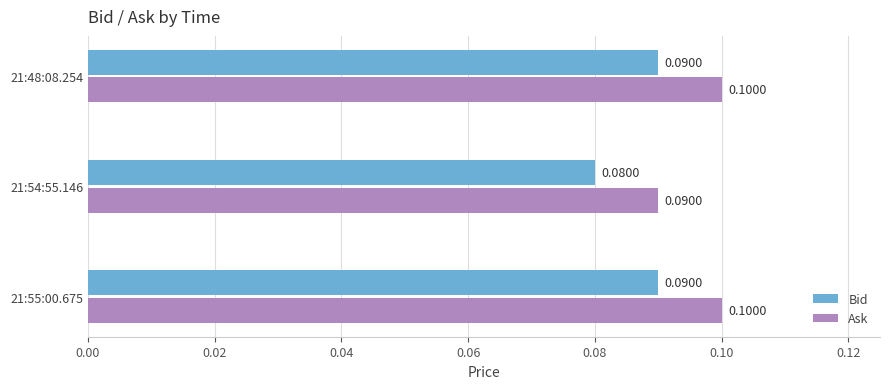

List the series in order of their peak value, highest first.

Ask, Bid